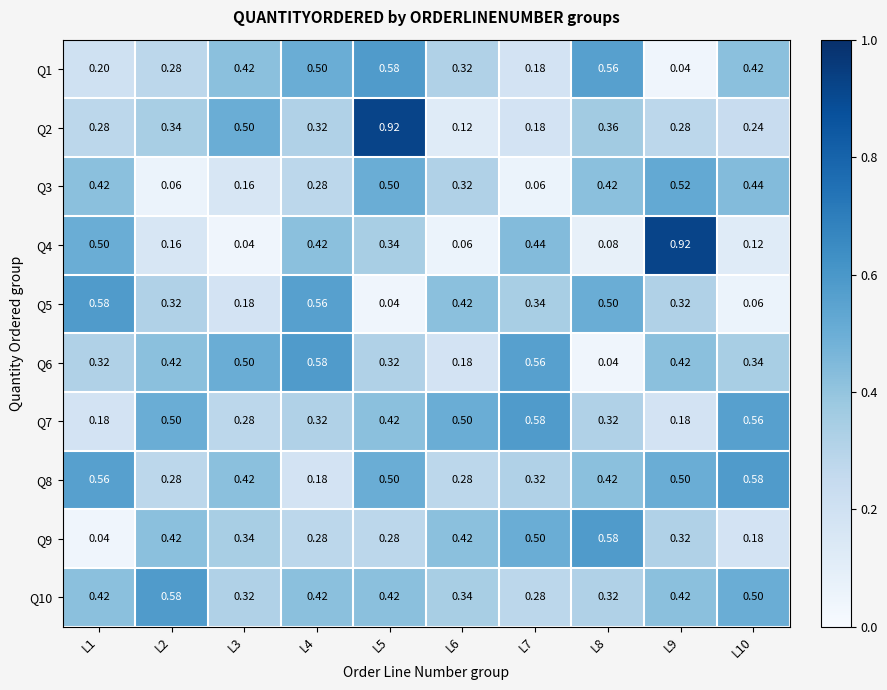

Reading right to left, transcribe all the data shown in this chart.

Q1: L10=0.4	L9=0.0	L8=0.6	L7=0.2	L6=0.3	L5=0.6	L4=0.5	L3=0.4	L2=0.3	L1=0.2
Q2: L10=0.2	L9=0.3	L8=0.4	L7=0.2	L6=0.1	L5=0.9	L4=0.3	L3=0.5	L2=0.3	L1=0.3
Q3: L10=0.4	L9=0.5	L8=0.4	L7=0.1	L6=0.3	L5=0.5	L4=0.3	L3=0.2	L2=0.1	L1=0.4
Q4: L10=0.1	L9=0.9	L8=0.1	L7=0.4	L6=0.1	L5=0.3	L4=0.4	L3=0.0	L2=0.2	L1=0.5
Q5: L10=0.1	L9=0.3	L8=0.5	L7=0.3	L6=0.4	L5=0.0	L4=0.6	L3=0.2	L2=0.3	L1=0.6
Q6: L10=0.3	L9=0.4	L8=0.0	L7=0.6	L6=0.2	L5=0.3	L4=0.6	L3=0.5	L2=0.4	L1=0.3
Q7: L10=0.6	L9=0.2	L8=0.3	L7=0.6	L6=0.5	L5=0.4	L4=0.3	L3=0.3	L2=0.5	L1=0.2
Q8: L10=0.6	L9=0.5	L8=0.4	L7=0.3	L6=0.3	L5=0.5	L4=0.2	L3=0.4	L2=0.3	L1=0.6
Q9: L10=0.2	L9=0.3	L8=0.6	L7=0.5	L6=0.4	L5=0.3	L4=0.3	L3=0.3	L2=0.4	L1=0.0
Q10: L10=0.5	L9=0.4	L8=0.3	L7=0.3	L6=0.3	L5=0.4	L4=0.4	L3=0.3	L2=0.6	L1=0.4